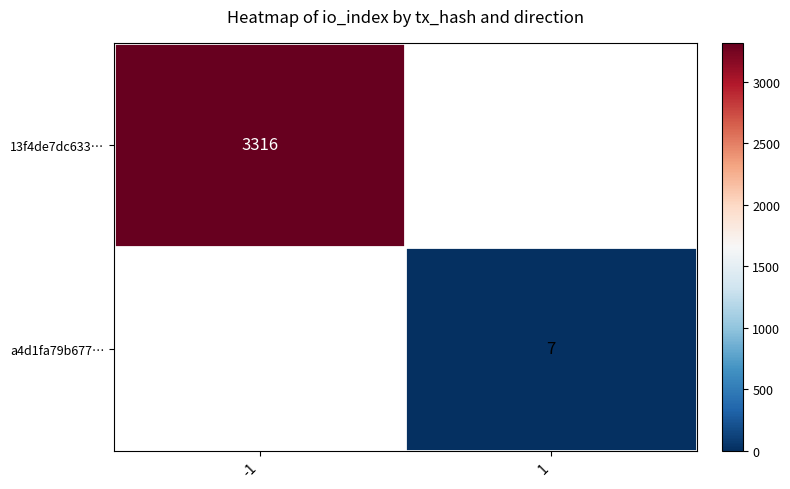

What is the minimum value shown in the chart?

7.0